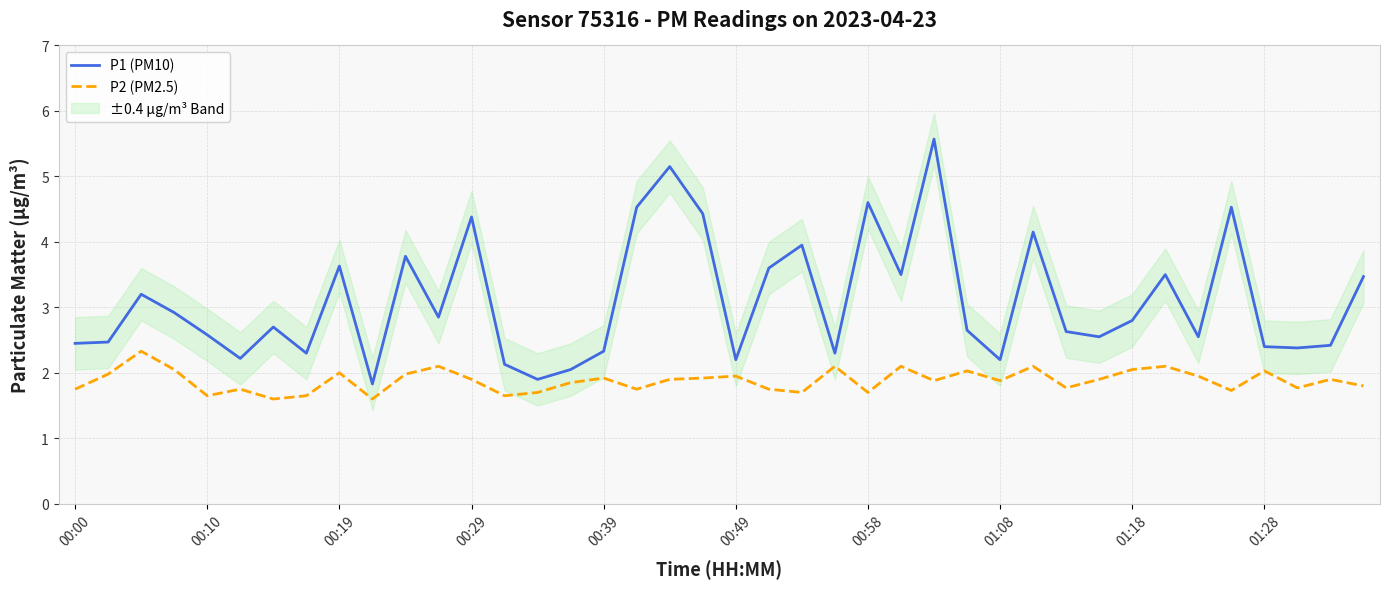

Rank the series by their maximum value, from lowest to highest.

P2 (PM2.5), P1 (PM10)